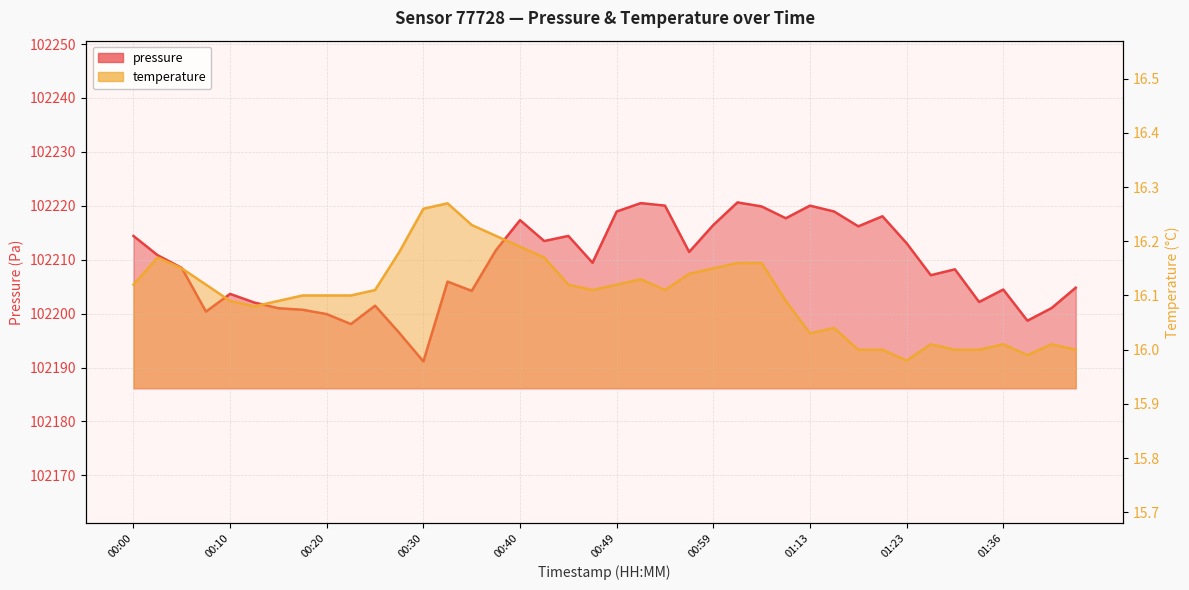

What position from the right is 00:40?

24